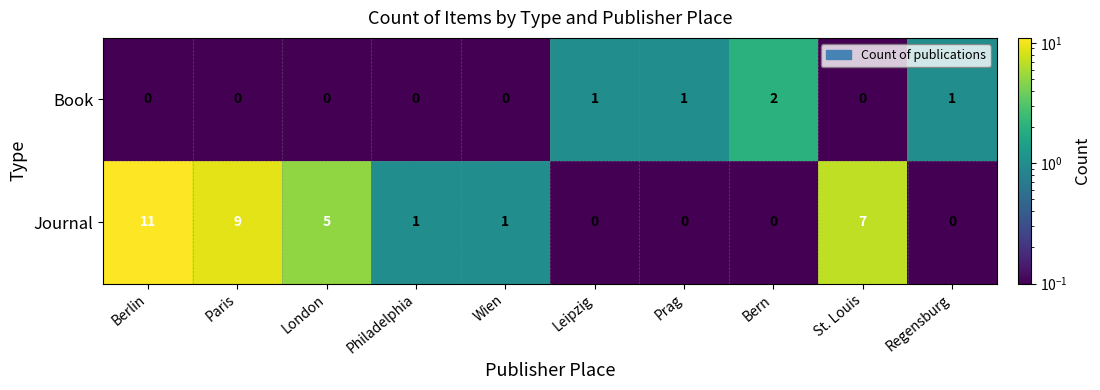

True or false: Book has a value of 1 at Prag.

True